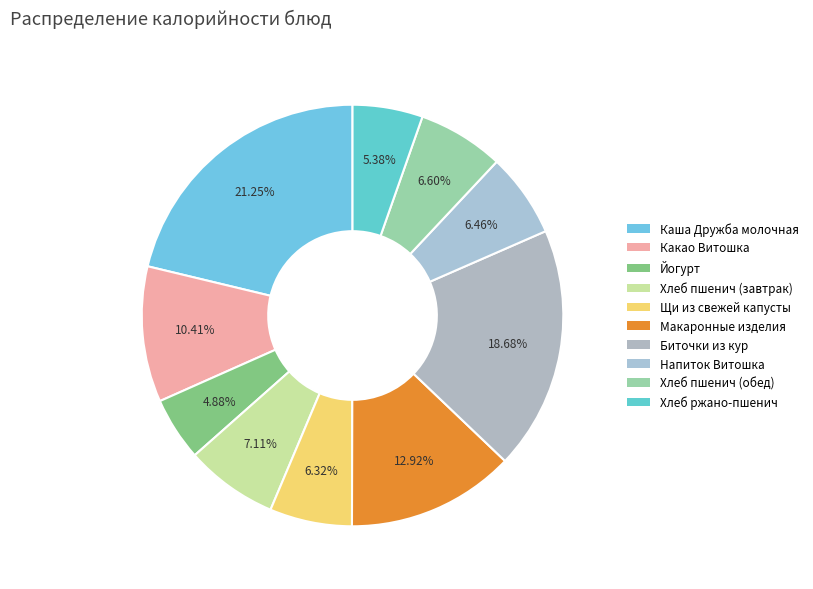

Is there a majority slice in this chart?

No